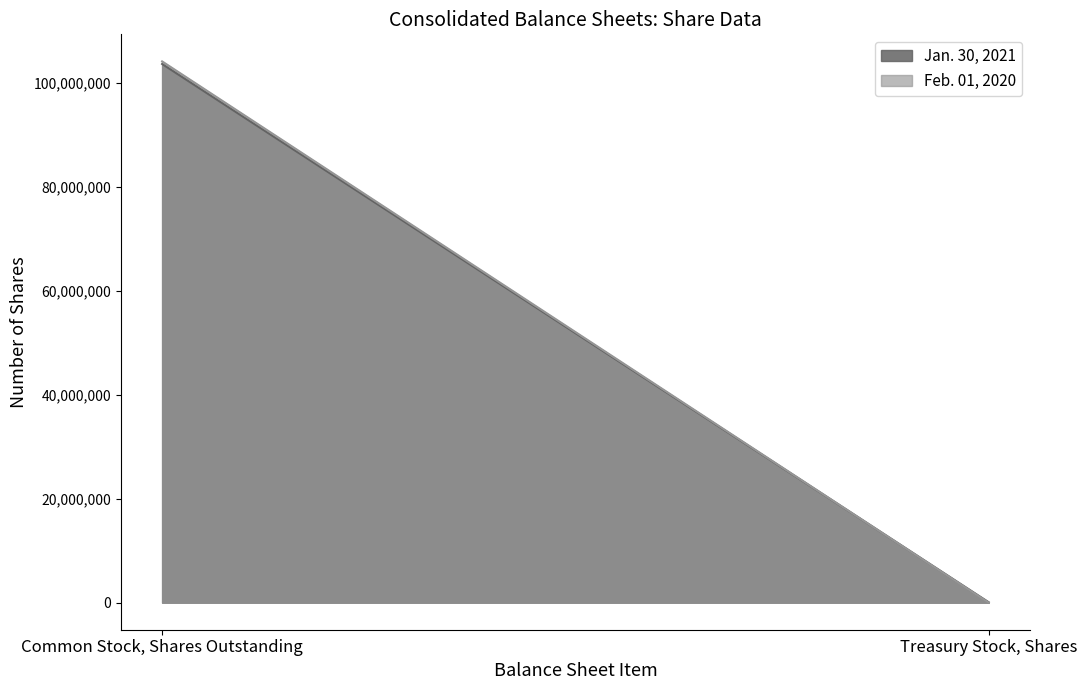

How many lines are shown in the chart?

2